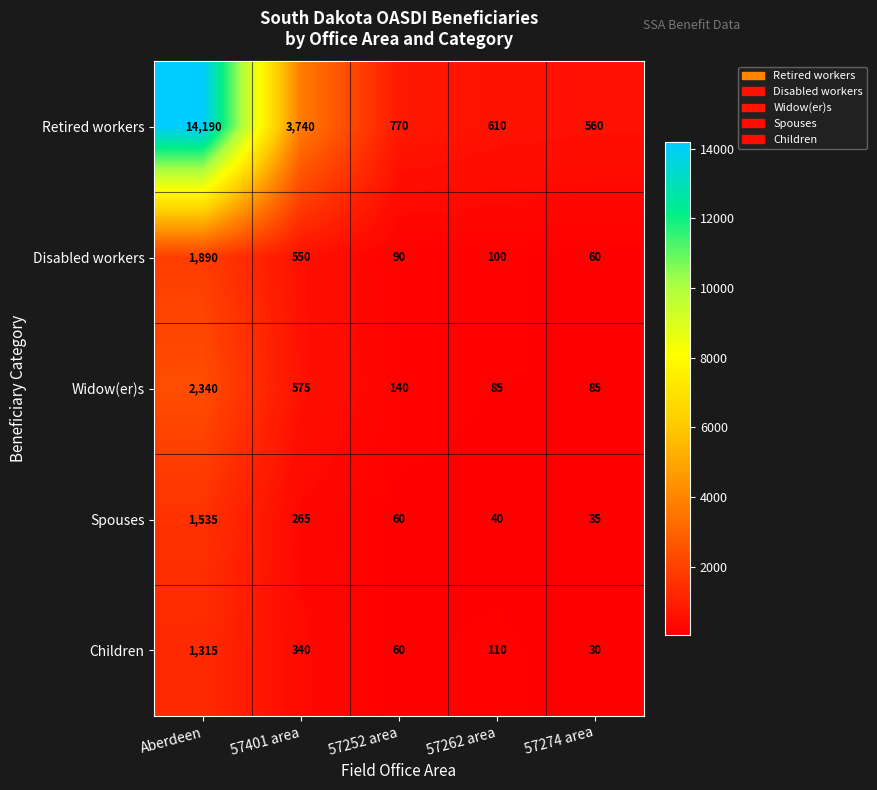

At which label does Disabled workers first exceed 100?

Aberdeen